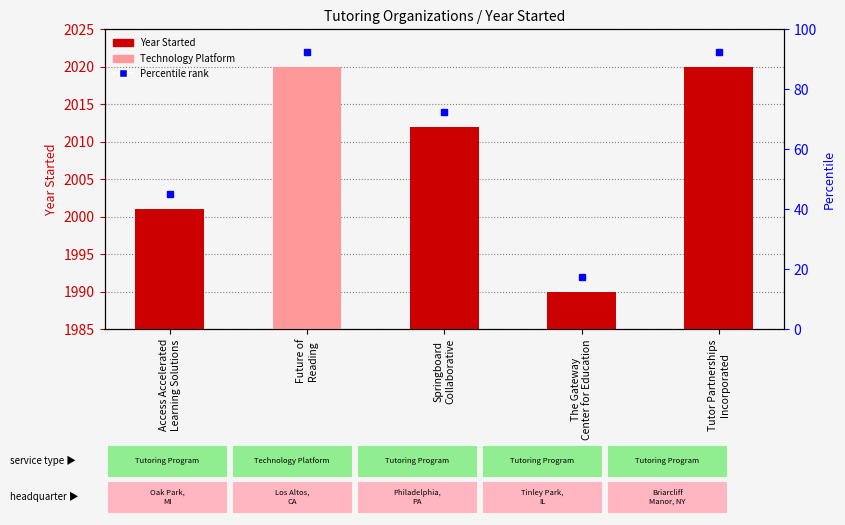

What is the change in value from Access Accelerated
Learning Solutions to Tutor Partnerships
Incorporated?

+19